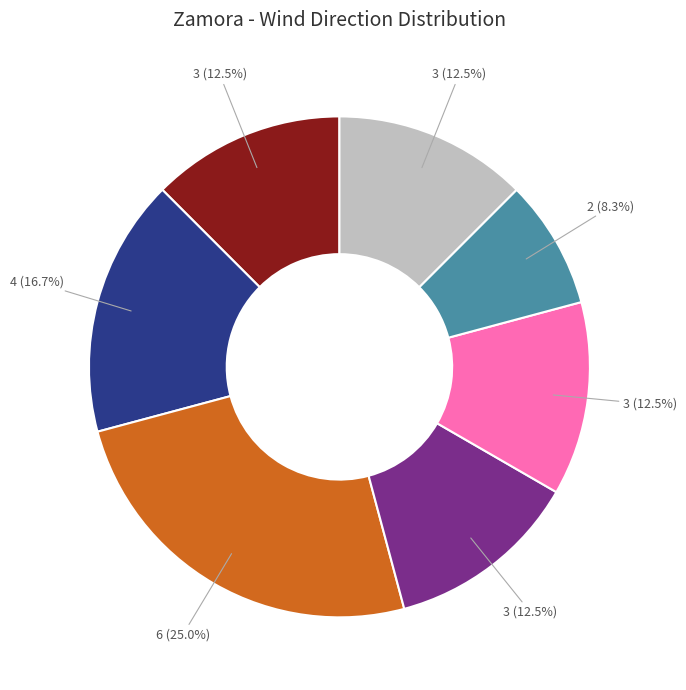

Is there any slice that represents more than half of the pie?

No